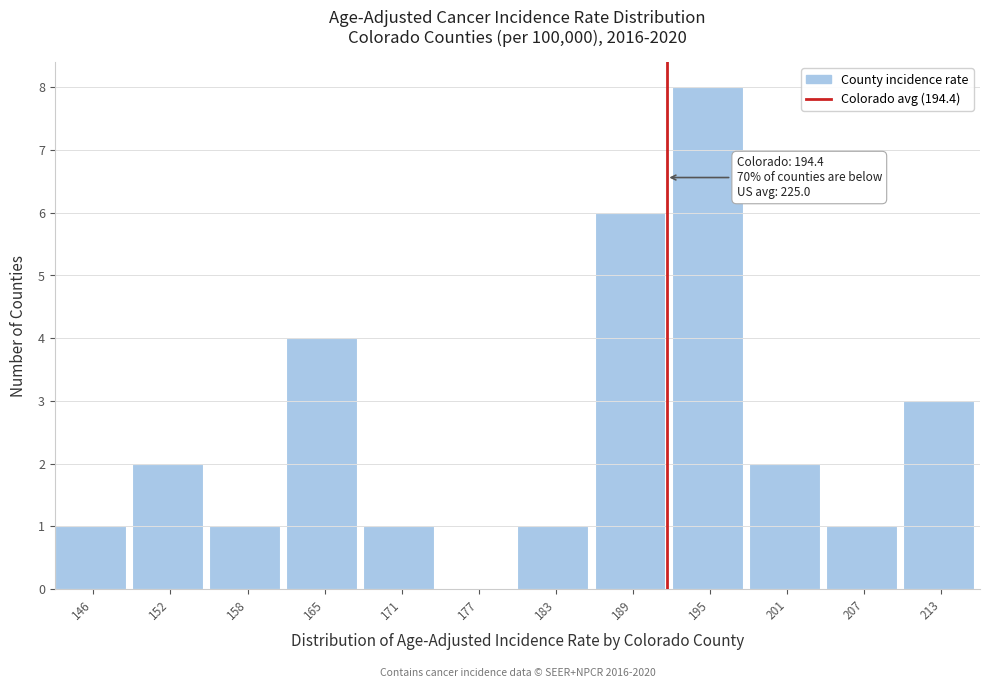

Reading left to right, what are all the values shown in this chart?

146=1	152=2	158=1	165=4	171=1	177=0	183=1	189=6	195=8	201=2	207=1	213=3